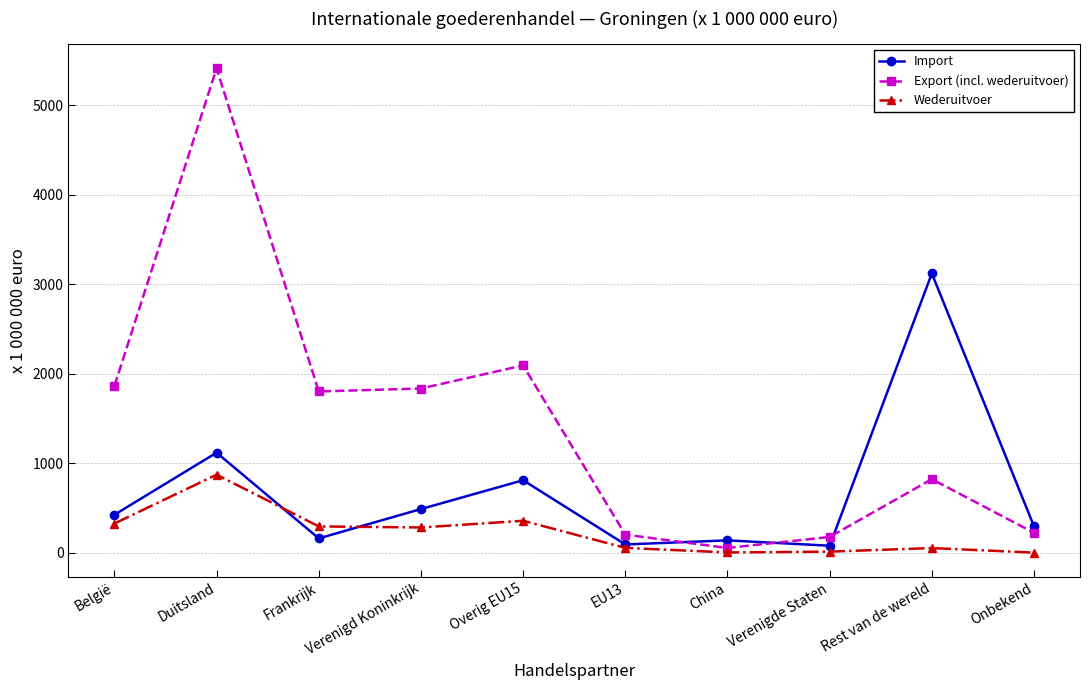

What position from the right is Duitsland?

9